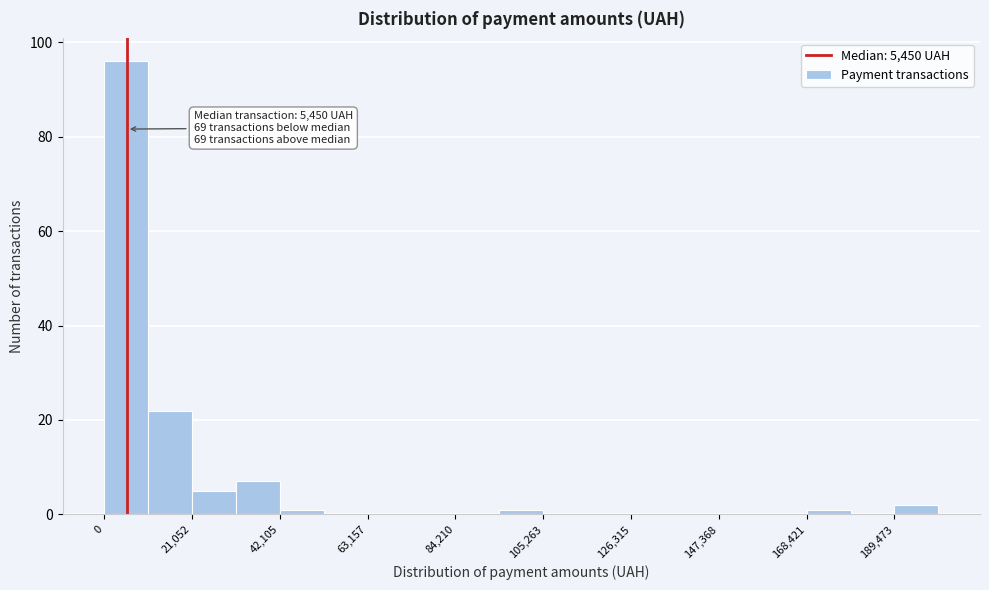

Read against the x-axis, roughly where is the centre of the tallest bar?

5000